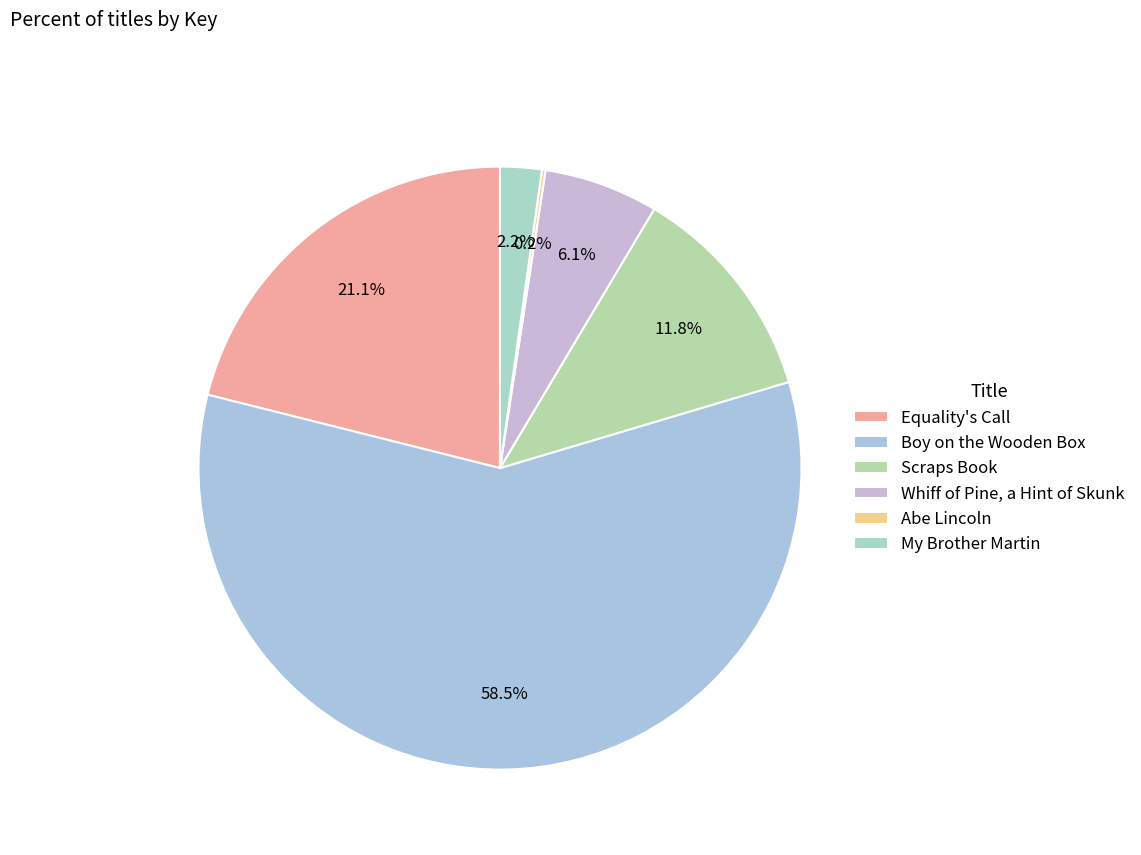

What is the smallest slice in the pie chart?

Abe Lincoln